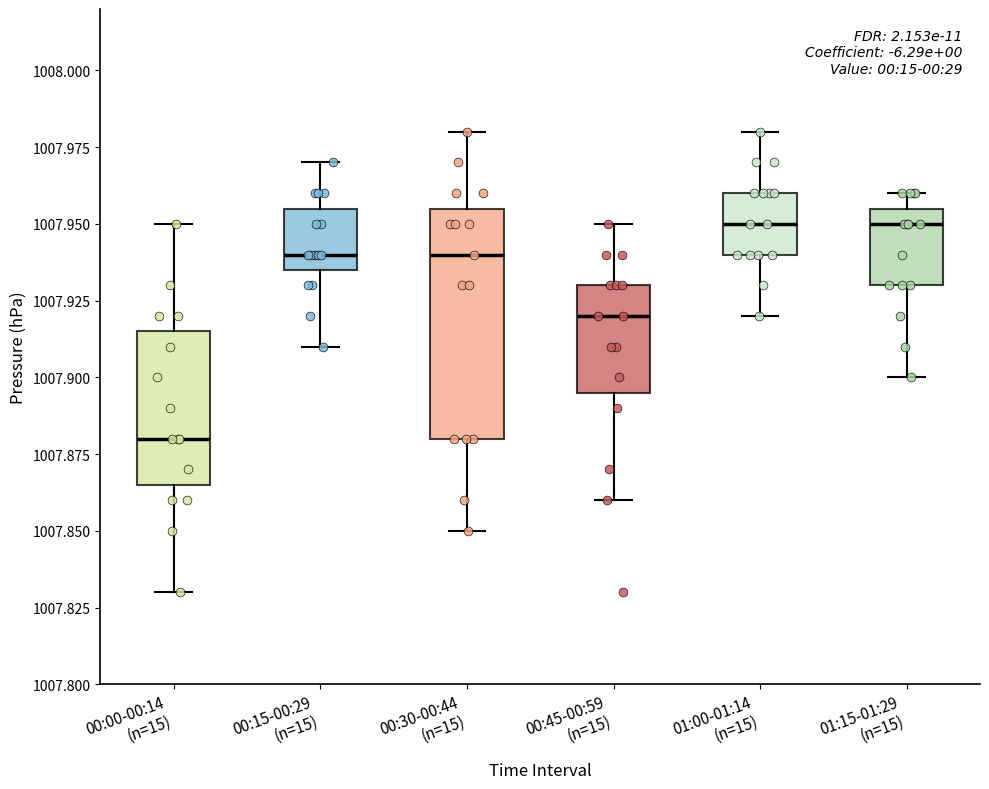

Reading left to right, read every box against the y-axis: the position of its median line, the range the box covers, and the ends of its whiskers. The values are not printed on the chart, so give them approximately, as read against the axis.

00:00-00:14 (n=15): median 1007.880, box 1007.865 to 1007.915, whiskers 1007.830 to 1007.950
00:15-00:29 (n=15): median 1007.940, box 1007.935 to 1007.955, whiskers 1007.910 to 1007.970
00:30-00:44 (n=15): median 1007.940, box 1007.880 to 1007.955, whiskers 1007.850 to 1007.980
00:45-00:59 (n=15): median 1007.920, box 1007.895 to 1007.930, whiskers 1007.860 to 1007.950
01:00-01:14 (n=15): median 1007.950, box 1007.940 to 1007.960, whiskers 1007.920 to 1007.980
01:15-01:29 (n=15): median 1007.950, box 1007.930 to 1007.955, whiskers 1007.900 to 1007.960